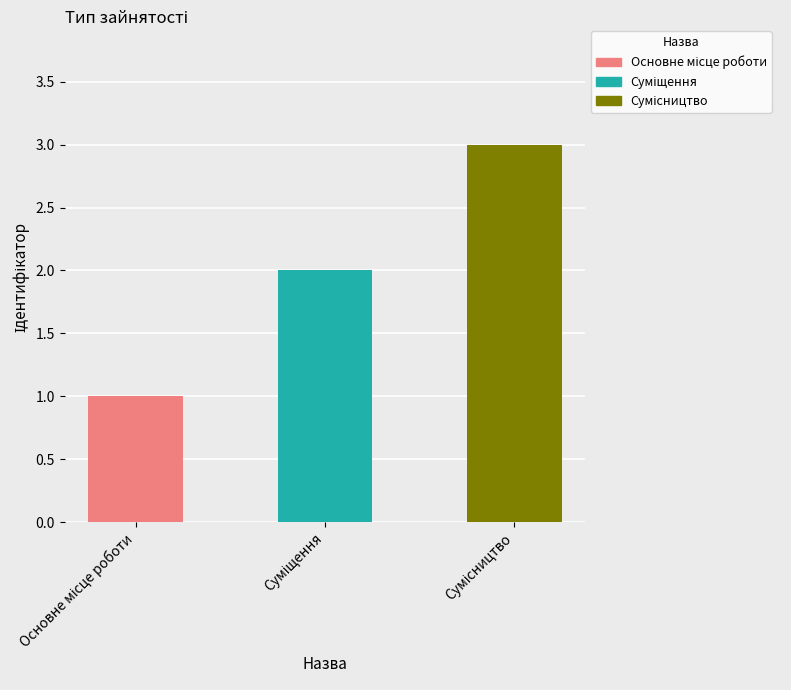

List the labels in order of value, smallest first.

Основне місце роботи, Суміщення, Сумісництво